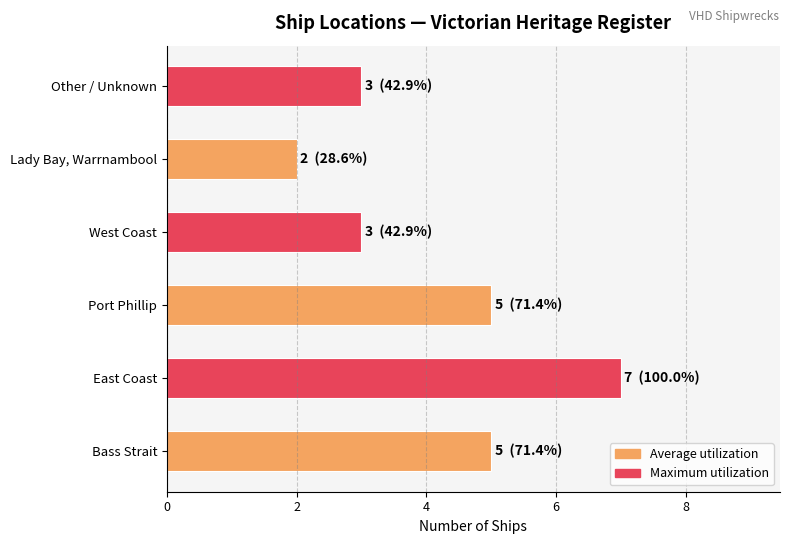

True or false: the data shows 3 at West Coast.

True